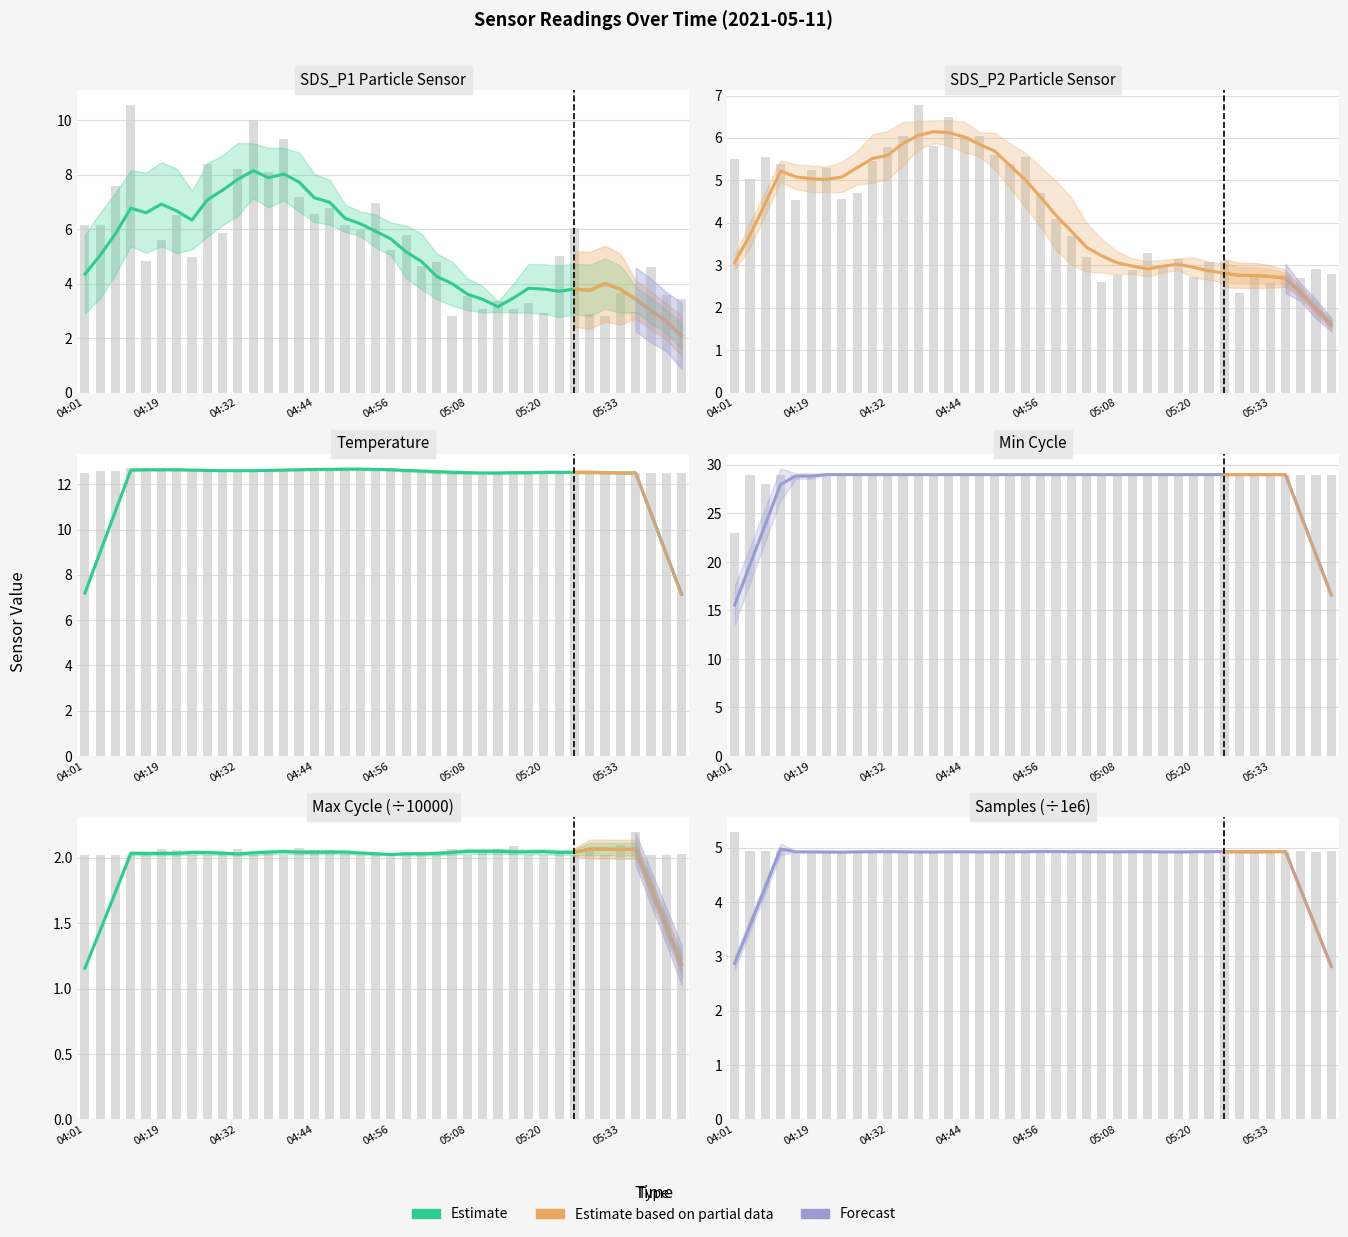

What is the label of the 40th bar from the right?

04:01